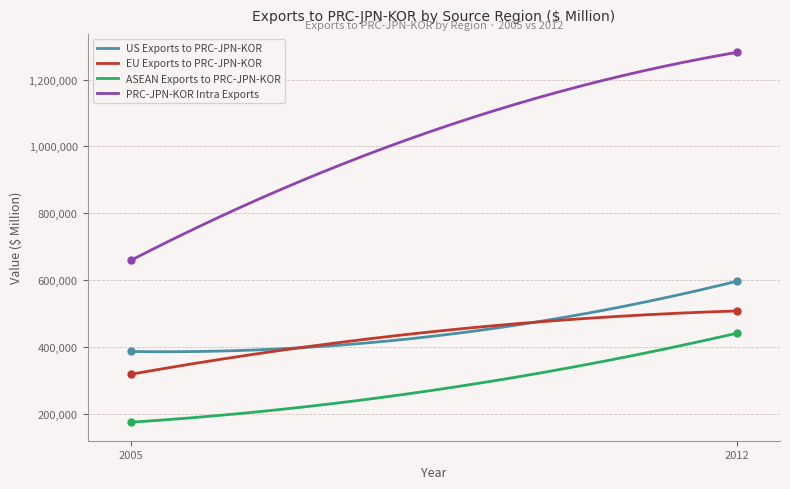

What is the minimum value shown in the chart?

175950.0